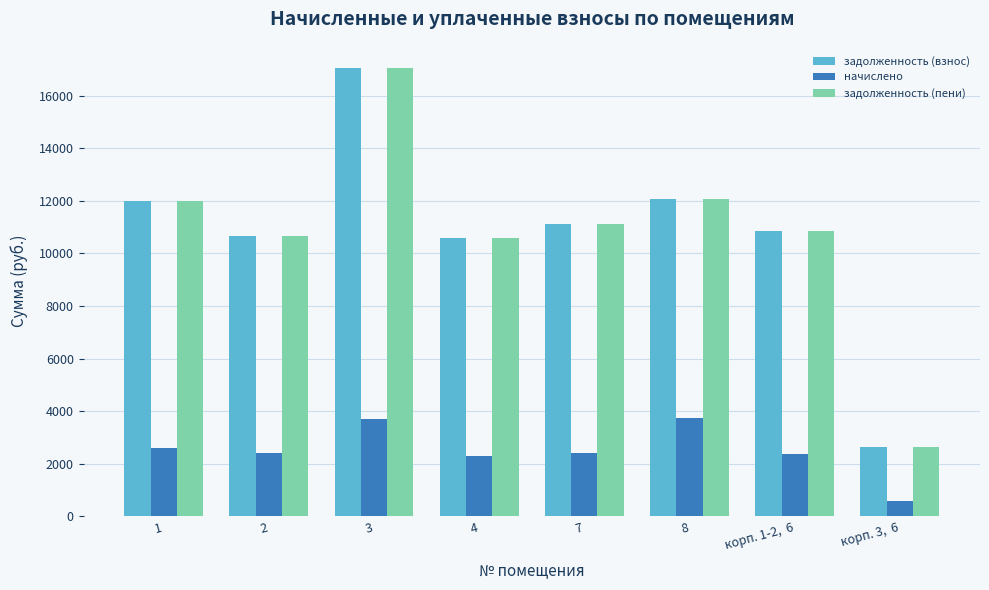

Are the bars grouped side by side (vs. stacked)?

Yes